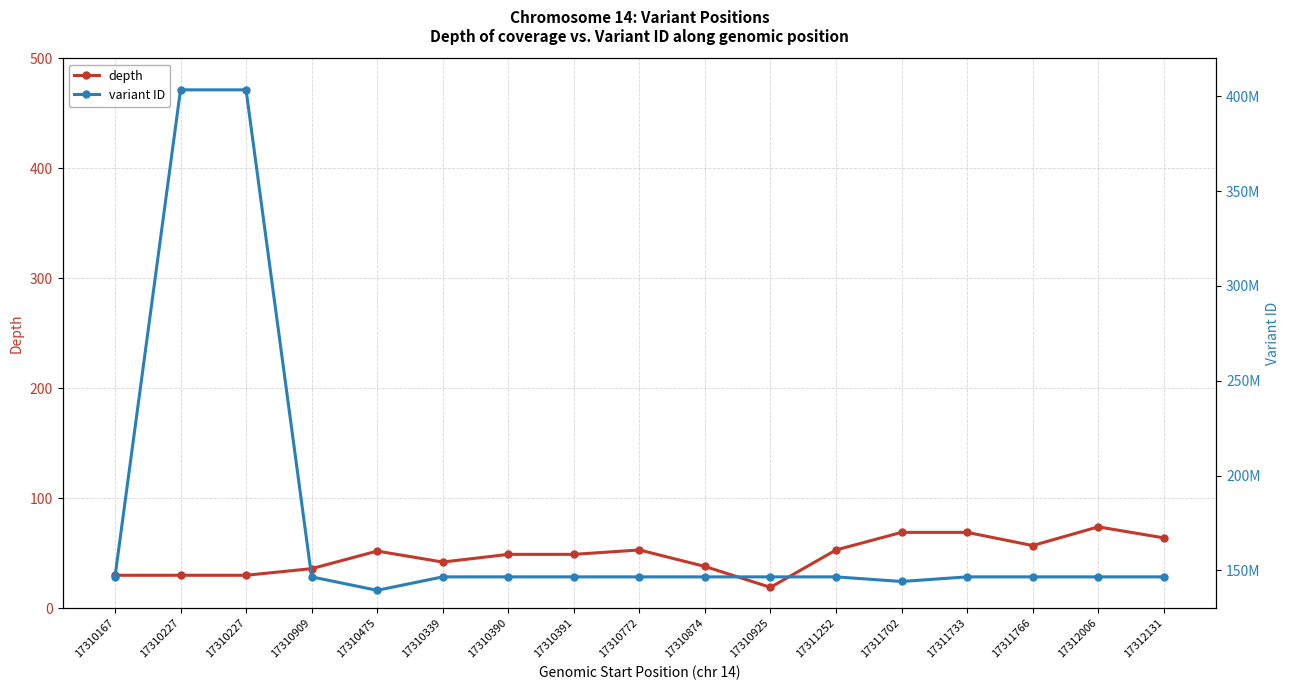

At which category does variant ID reach its first local valley?

17310475